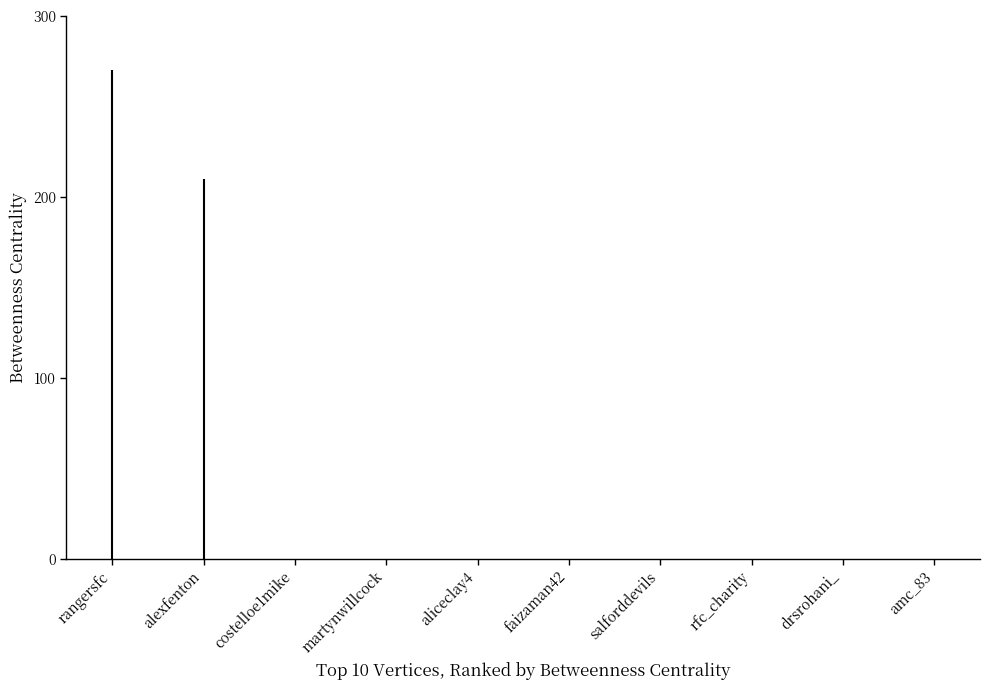

What is the label of the 5th bar from the right?

faizaman42